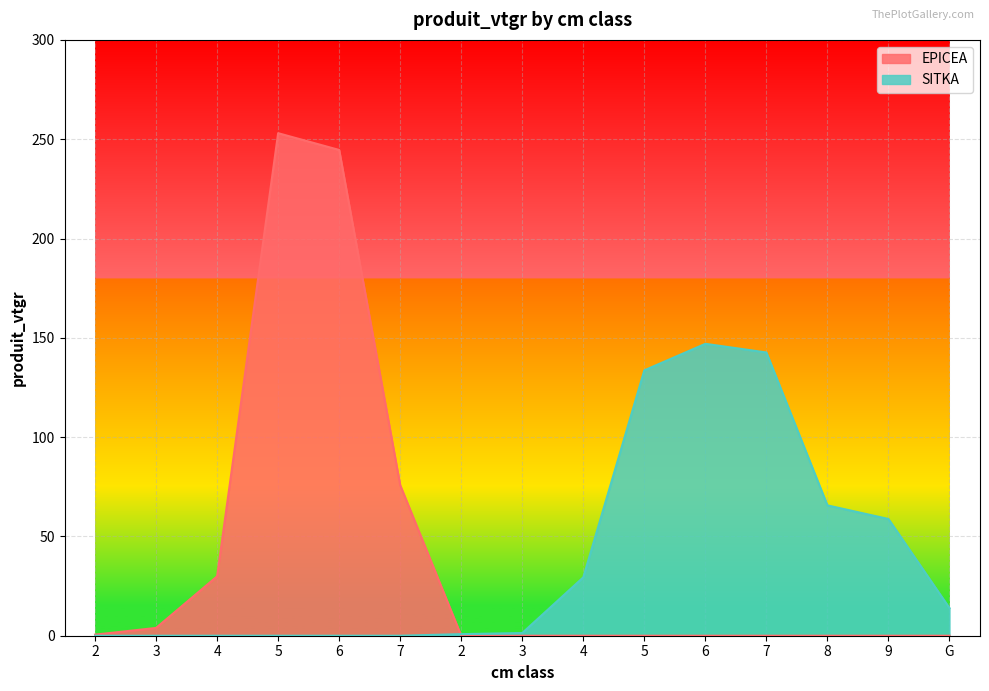

How many times do SITKA and EPICEA cross each other?

1